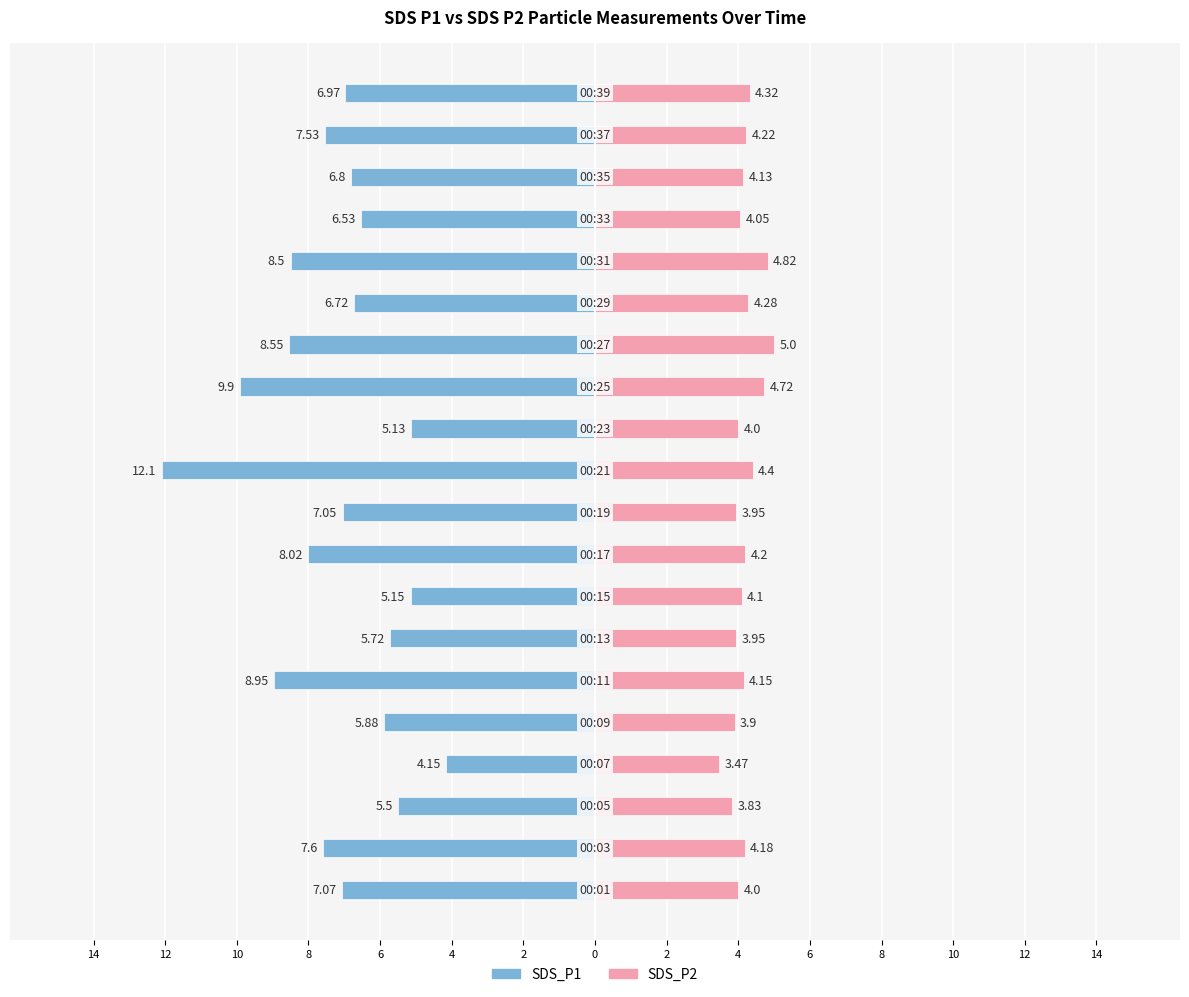

Reading left to right, extract all data points from this chart.

SDS_P1: -7.1	-7.6	-5.5	-4.2	-5.9	-8.9	-5.7	-5.2	-8.0	-7.0	-12.1	-5.1	-9.9	-8.6	-6.7	-8.5	-6.5	-6.8	-7.5	-7.0
SDS_P2: 4.0	4.2	3.8	3.5	3.9	4.2	4.0	4.1	4.2	4.0	4.4	4.0	4.7	5.0	4.3	4.8	4.0	4.1	4.2	4.3